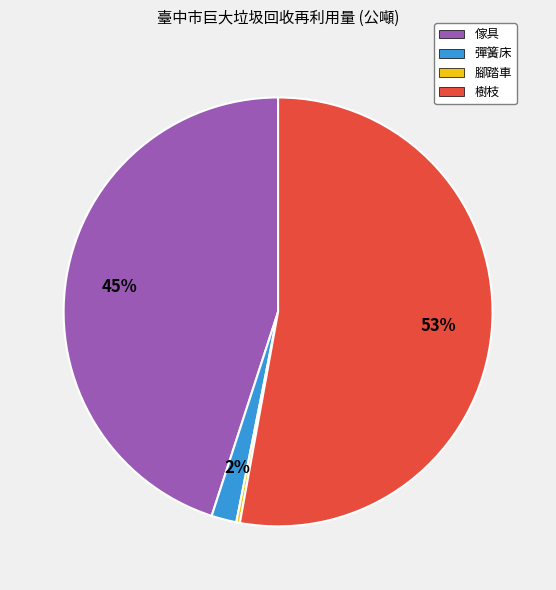

To the nearest percent, what portion does 傢具 represent?

45%